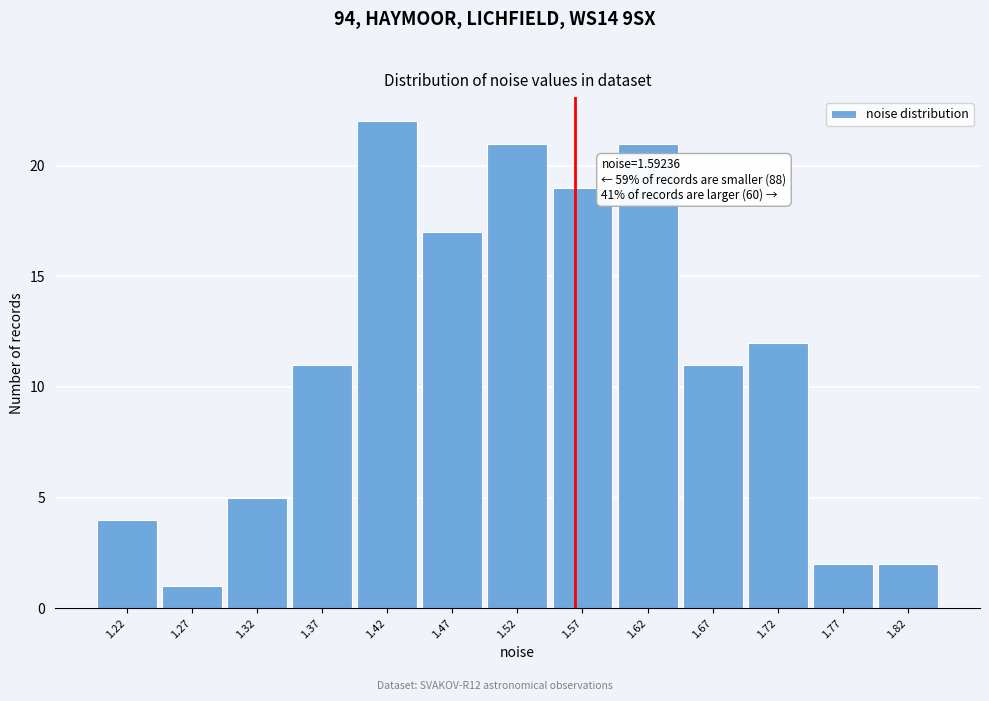

Reading left to right, transcribe all the data shown in this chart.

1.22=4	1.27=1	1.32=5	1.37=11	1.42=22	1.47=17	1.52=21	1.57=19	1.62=21	1.67=11	1.72=12	1.77=2	1.82=2